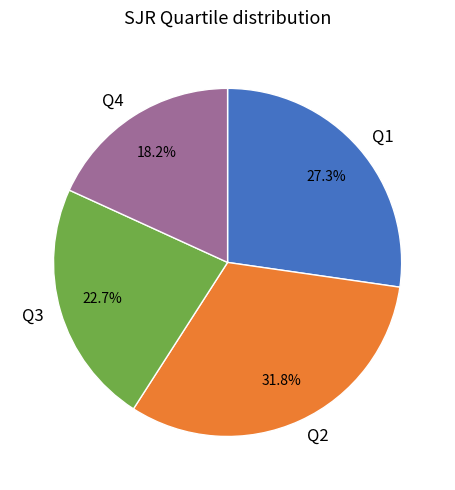

What is the ratio of the value at Q2 to the value at Q1?

1.2